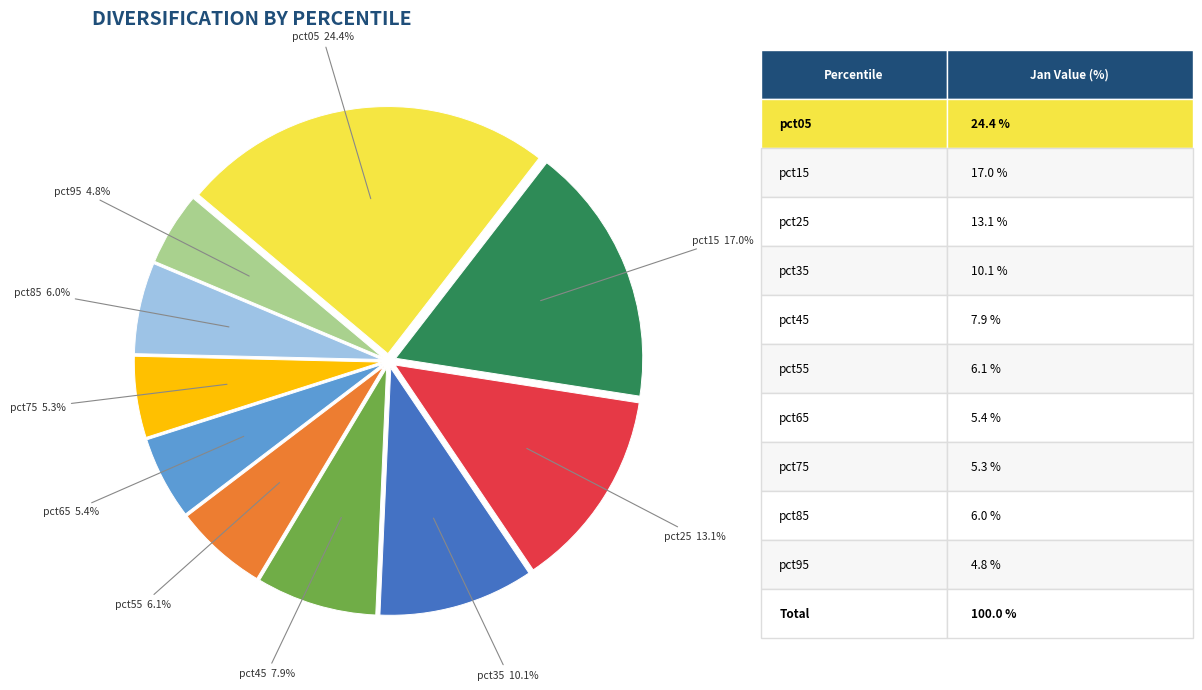

What is the ratio of the value at pct65 to the value at pct05?

0.2